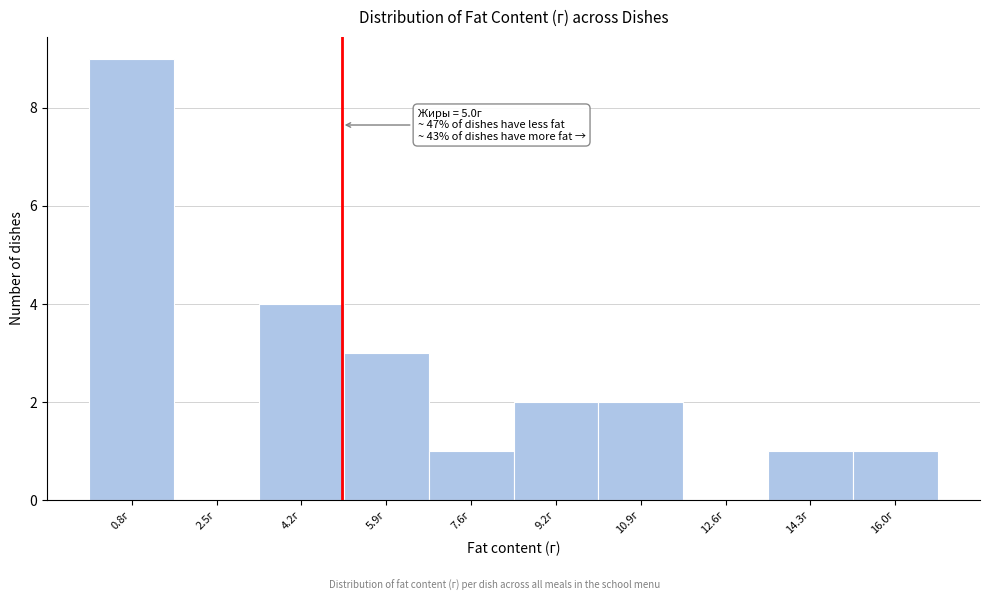

Over which range of the x-axis is the bar tallest?

0.00 to 1.68